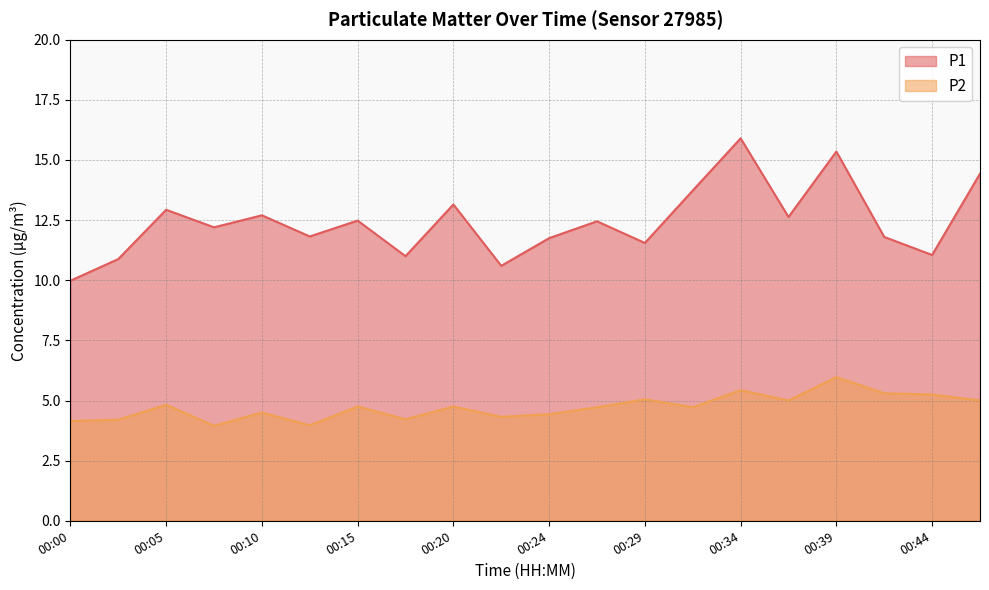

At which label does P2 reach its minimum?

00:07